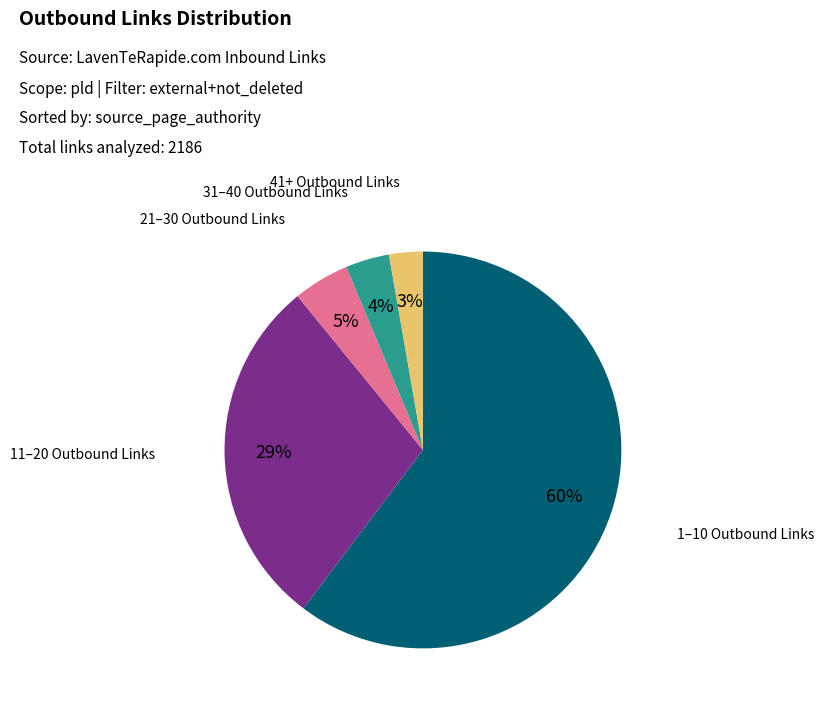

How many segments does this pie chart have?

5